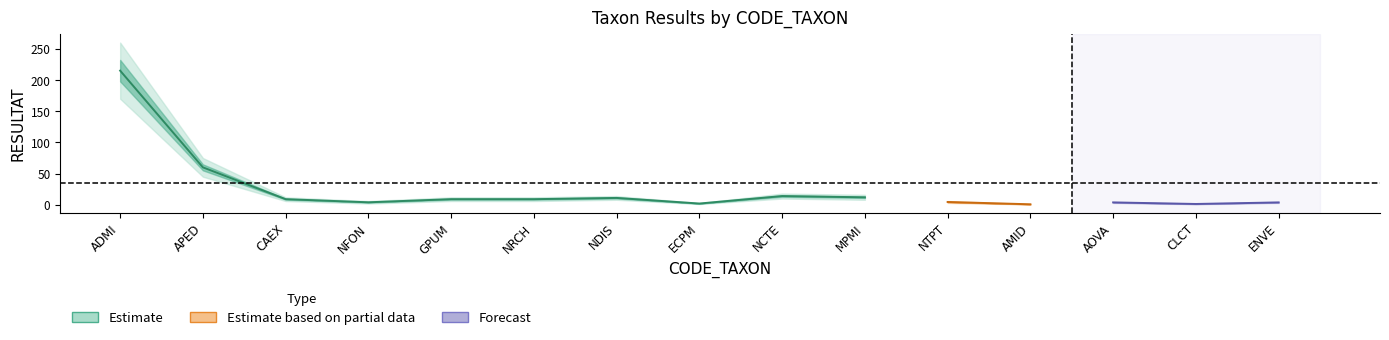

Count the number of data series in this chart.

3